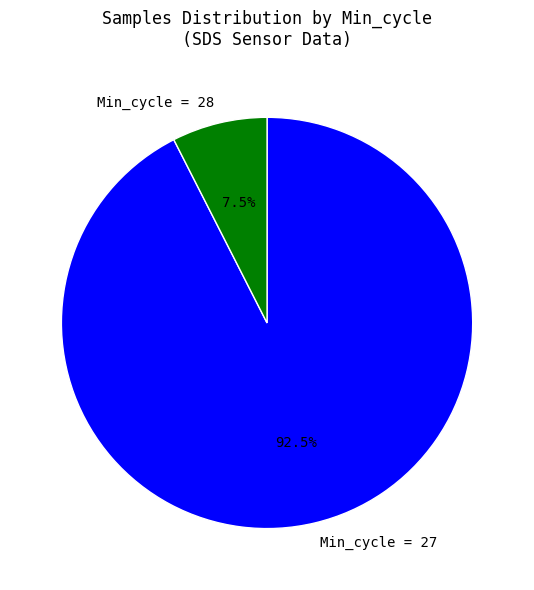

Between Min_cycle = 27 and Min_cycle = 28, which is larger?

Min_cycle = 27